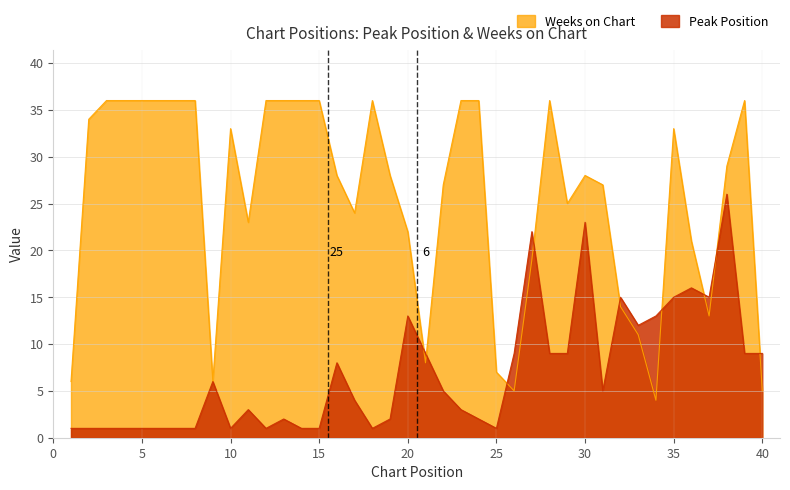

Rank the categories by Weeks on Chart value from highest to lowest.

3, 4, 5, 6, 7, 8, 12, 13, 14, 15, 18, 23, 24, 28, 39, 2, 10, 35, 38, 16, 19, 30, 22, 31, 29, 17, 11, 20, 36, 27, 32, 37, 33, 21, 25, 1, 9, 26, 40, 34